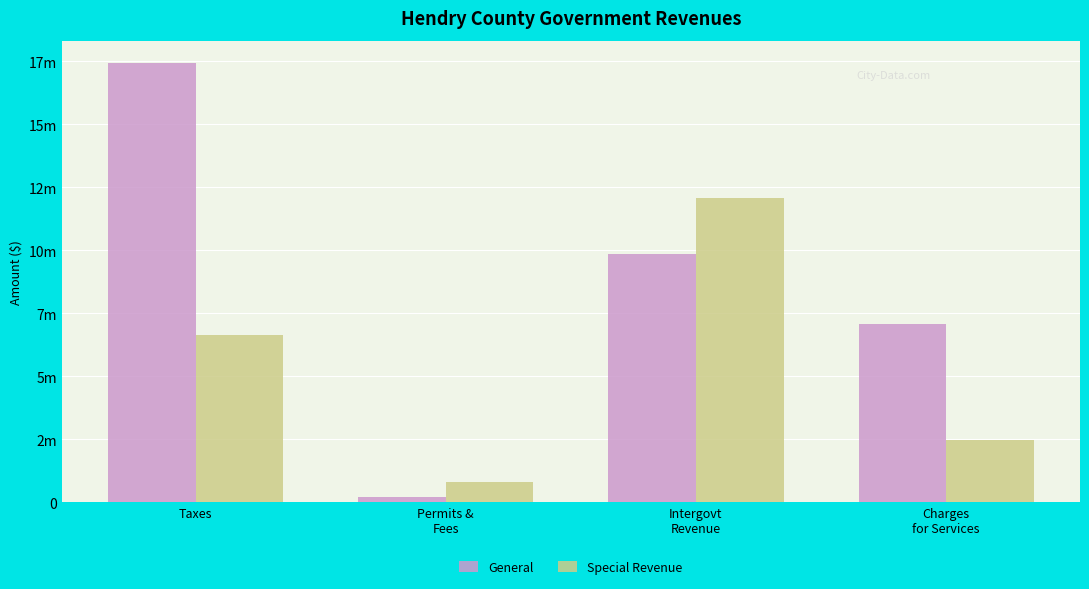

What are all the series names shown in the legend?

General, Special Revenue